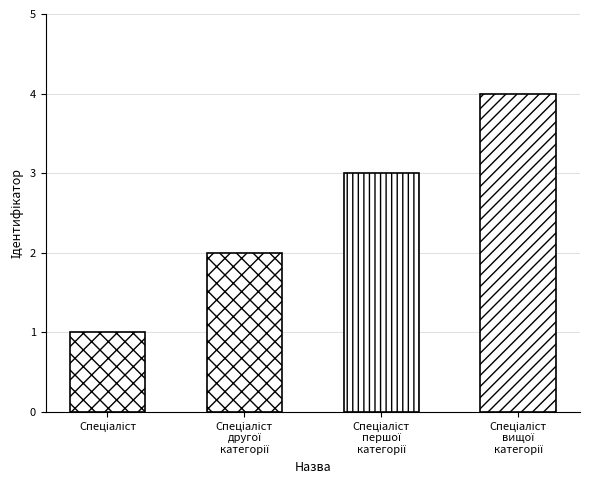

Which has a higher value, Спеціаліст другої категорії or Спеціаліст?

Спеціаліст другої категорії